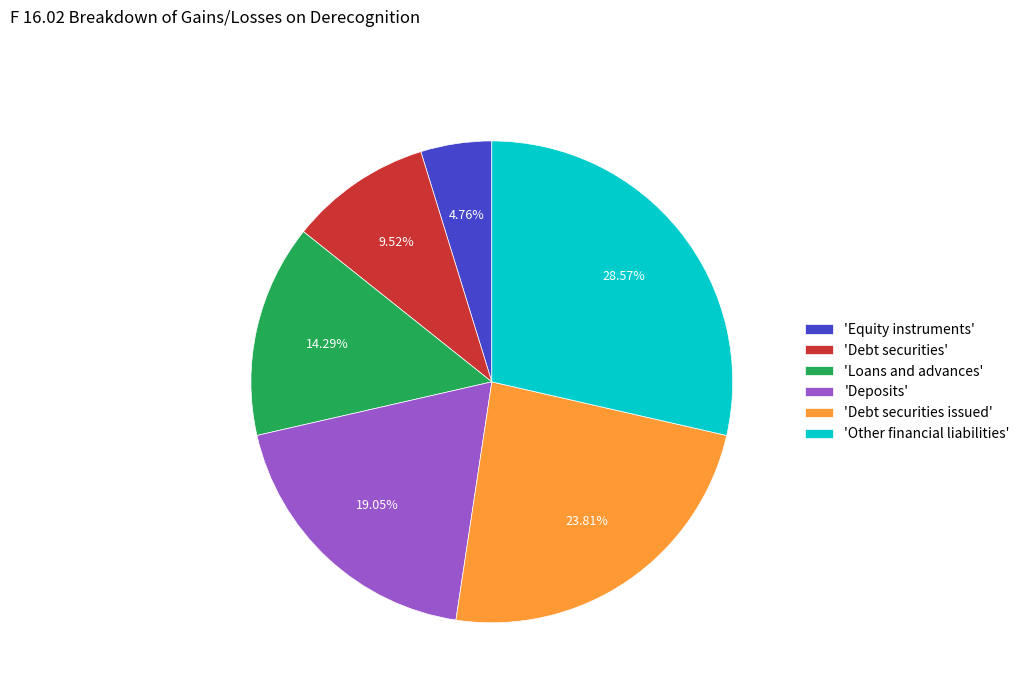

Which slice is the smallest?

'Equity instruments'